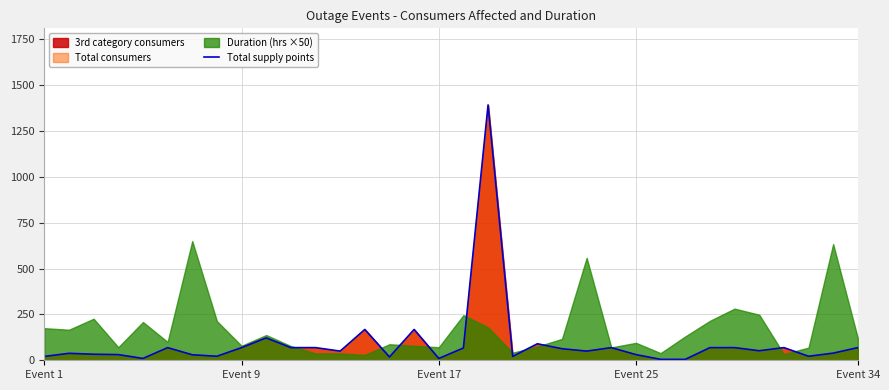

What is the sum of all values?

3179